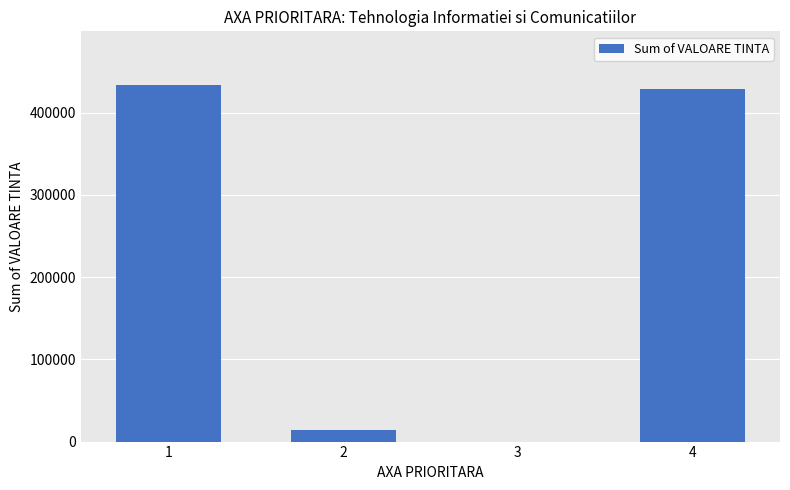

True or false: the data shows 780990 at 1.

False